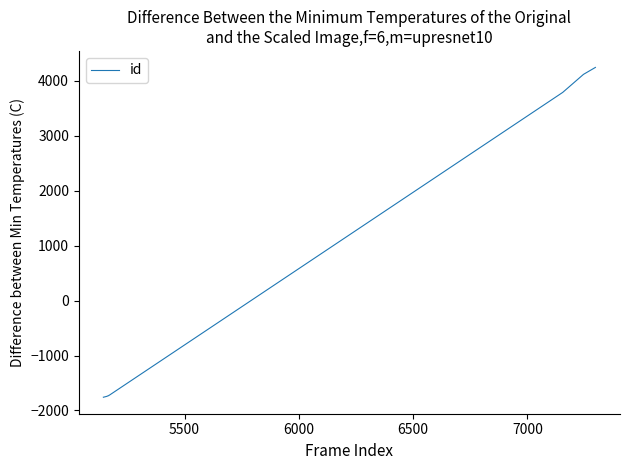

What is the minimum value shown in the chart?

-1760